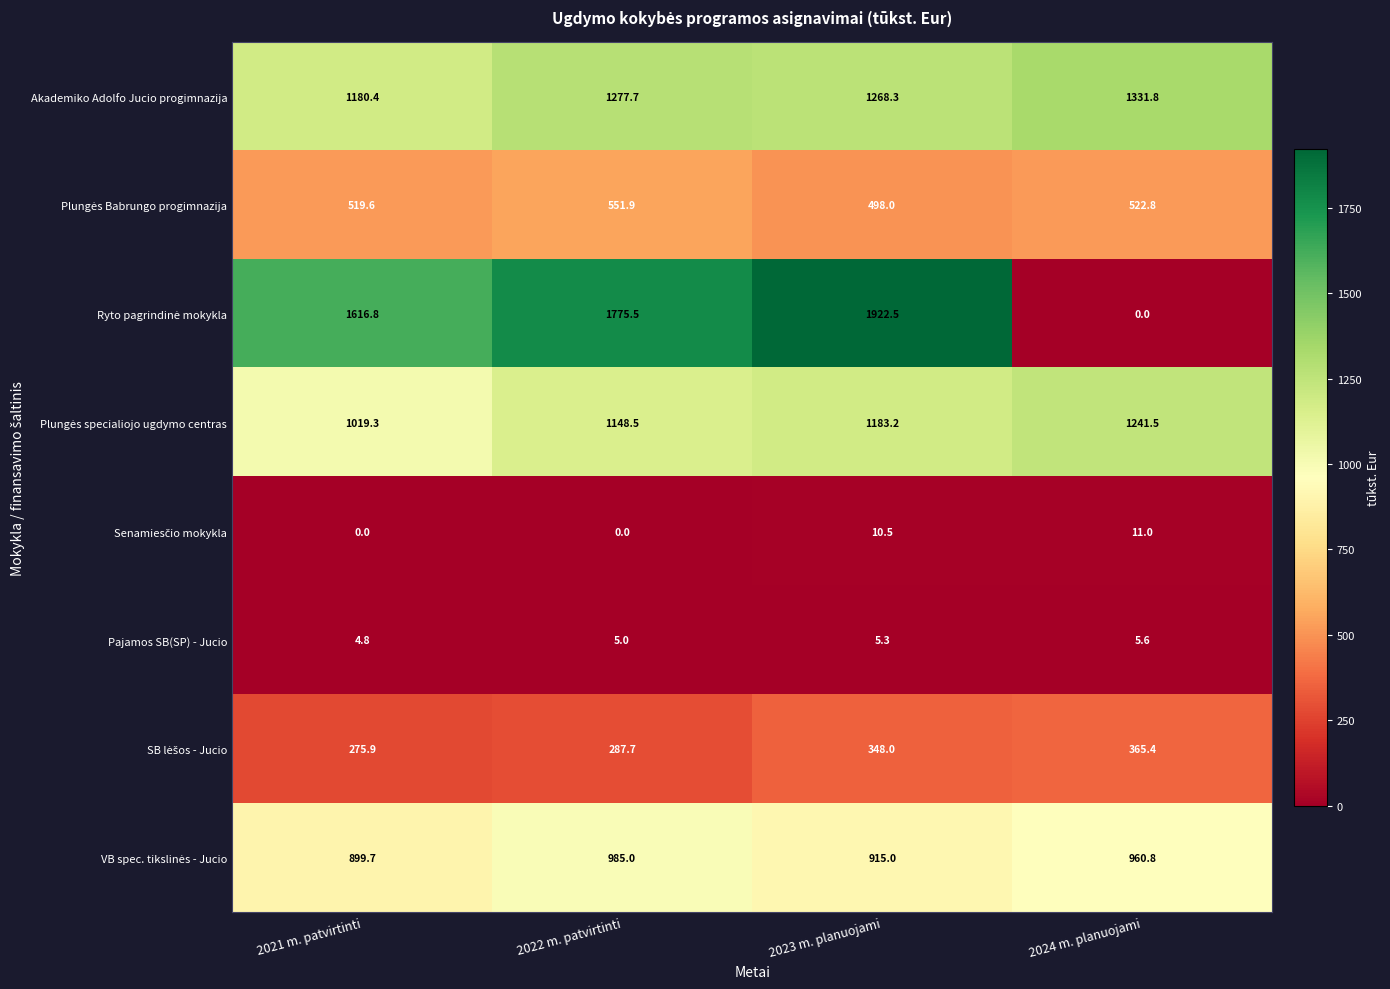

The Akademiko Adolfo Jucio progimnazija series shows 1180.4 at 2021 m. patvirtinti. True or false?

True